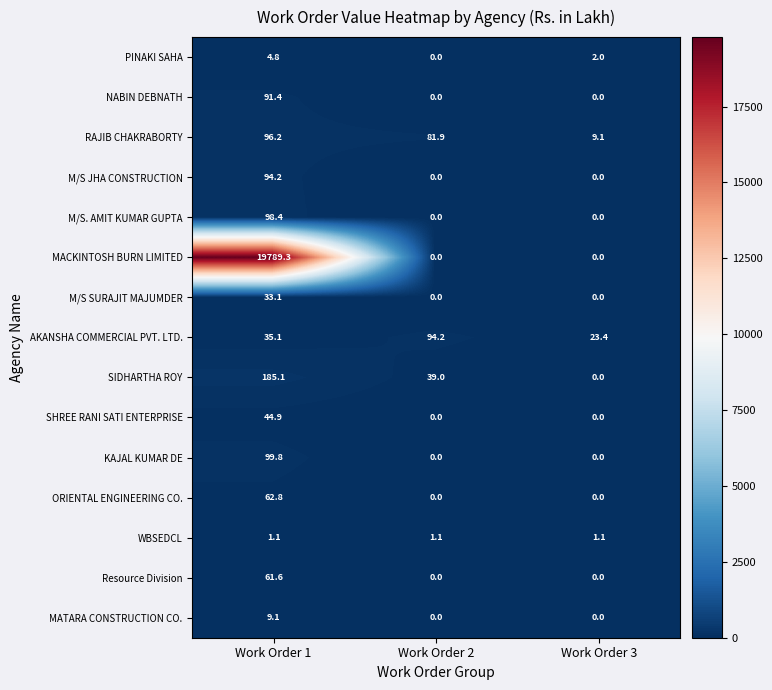

How many data points does each series have?

3